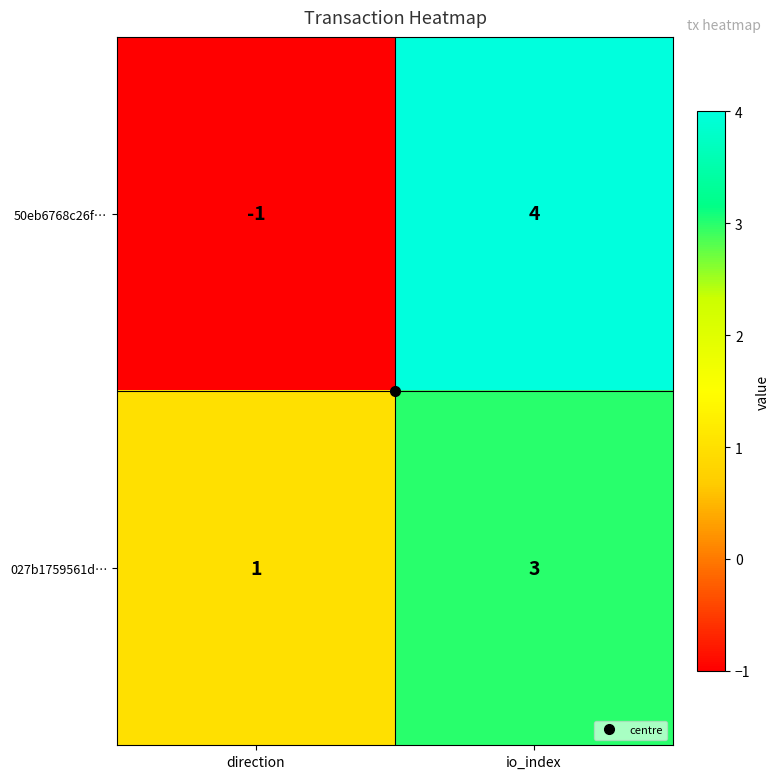

Which label corresponds to the smallest value in the chart?

direction